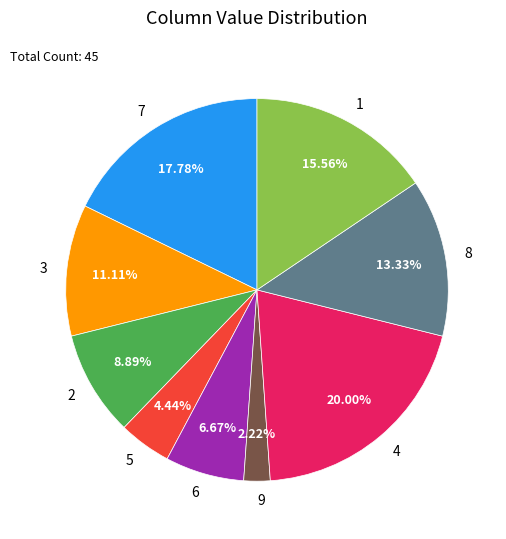

Does 2 represent more than half of the total?

No